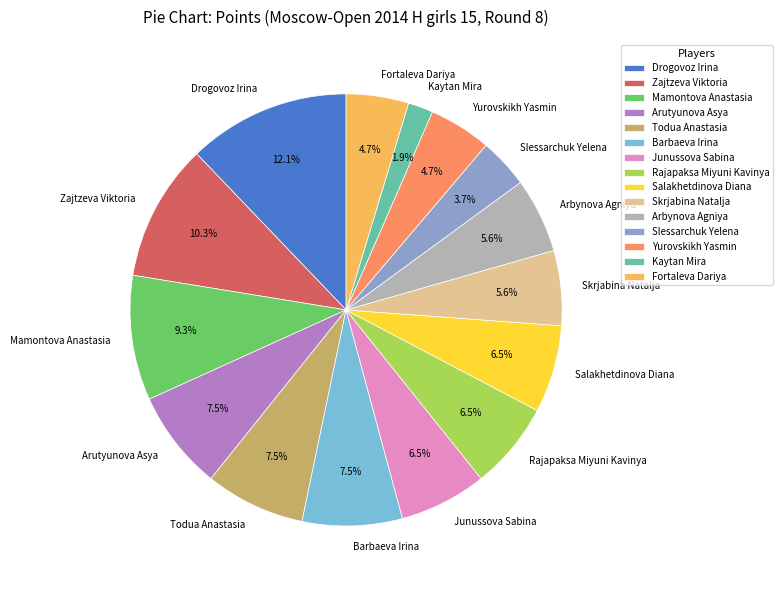

Approximately how many times larger is the value at Rajapaksa Miyuni Kavinya compared to Todua Anastasia?

0.9